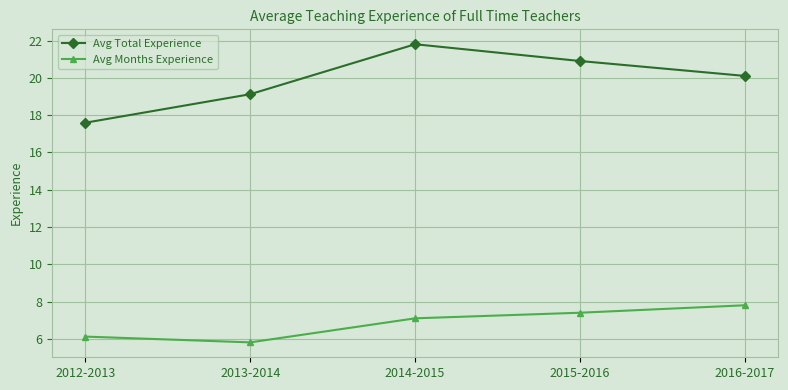

At which label is Avg Total Experience closest to 19?

2013-2014